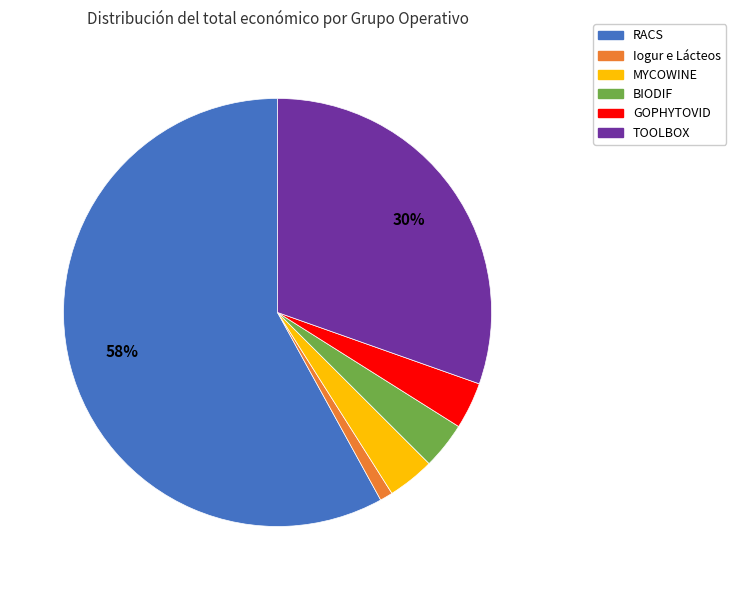

How many slices are in this pie chart?

6